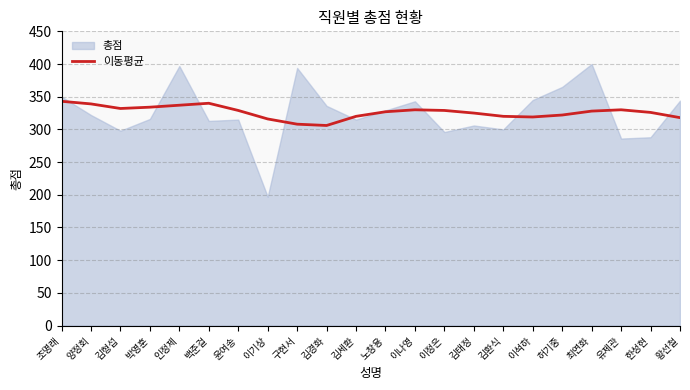

Is it true that 이동평균 equals 215 at 최연화?

False